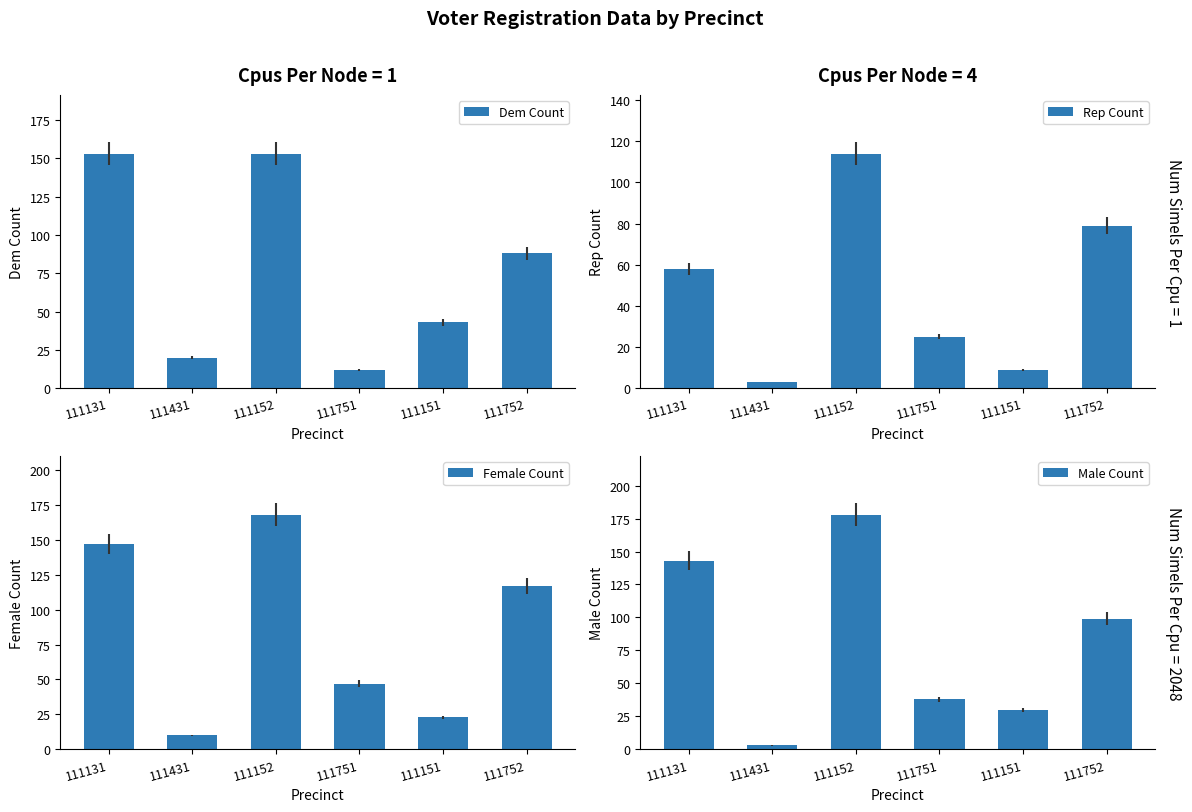

At which label does Female Count first exceed 117?

111131